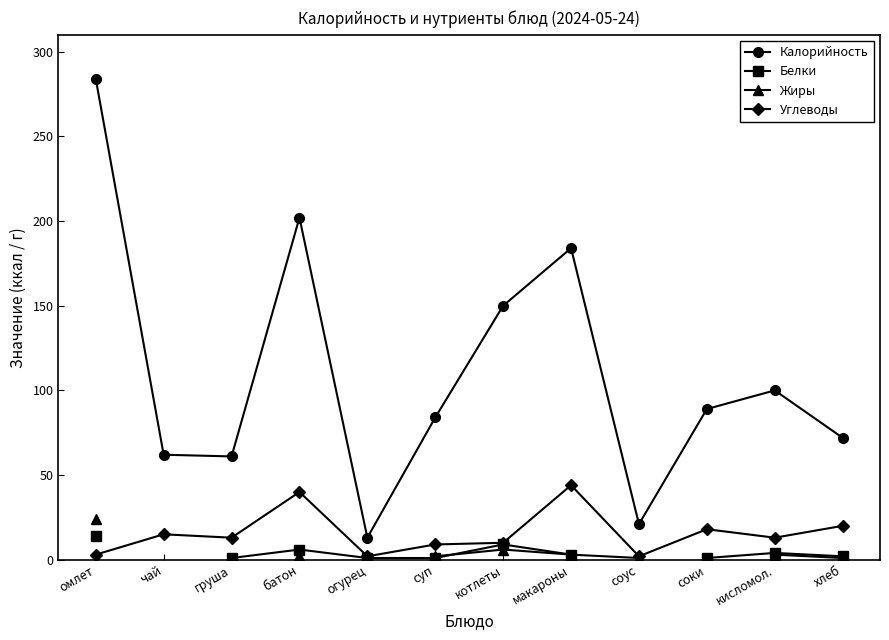

True or false: Углеводы has more than 2 interior local peaks.

True